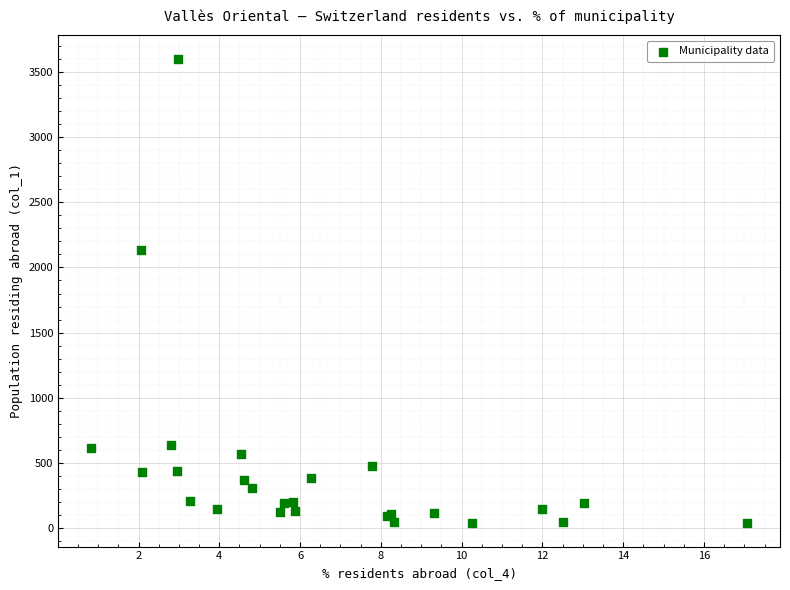

What Y value in the scatter plot is closest to 1819?

2134